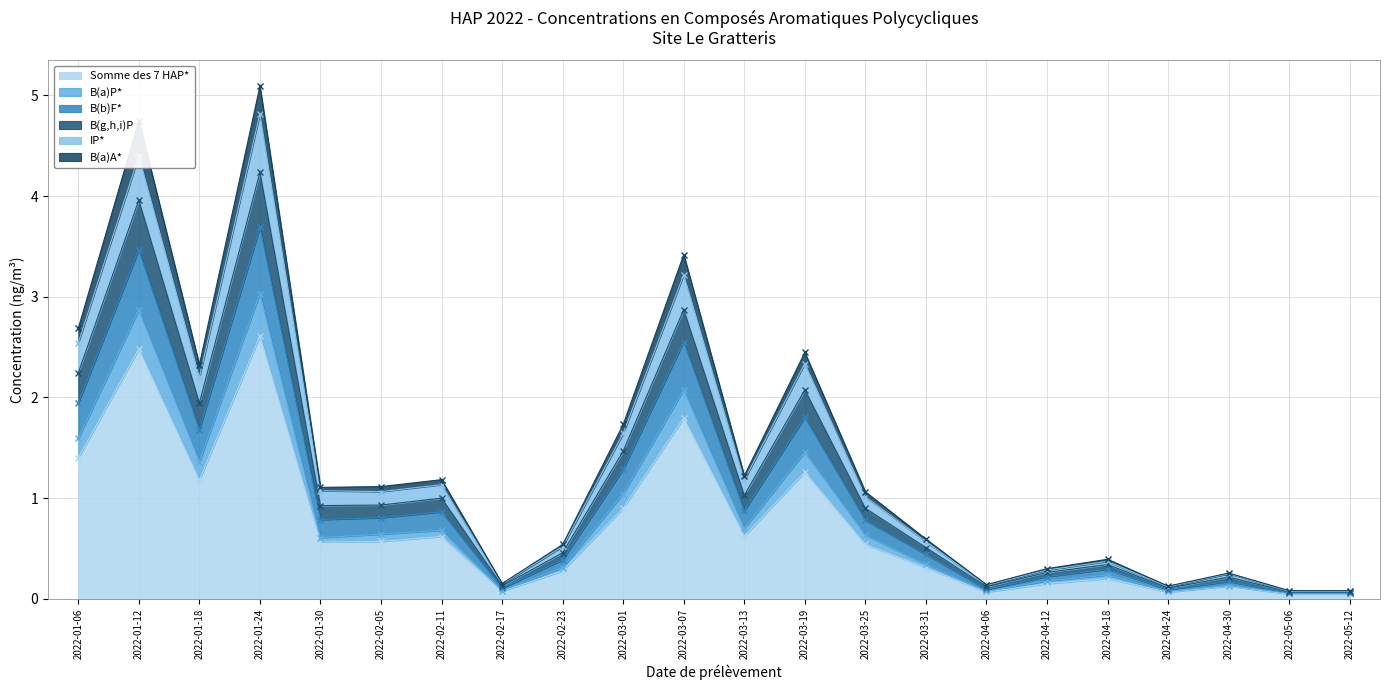

True or false: Somme des 7 HAP* has a value of 0.6 at 2022-03-07.

False